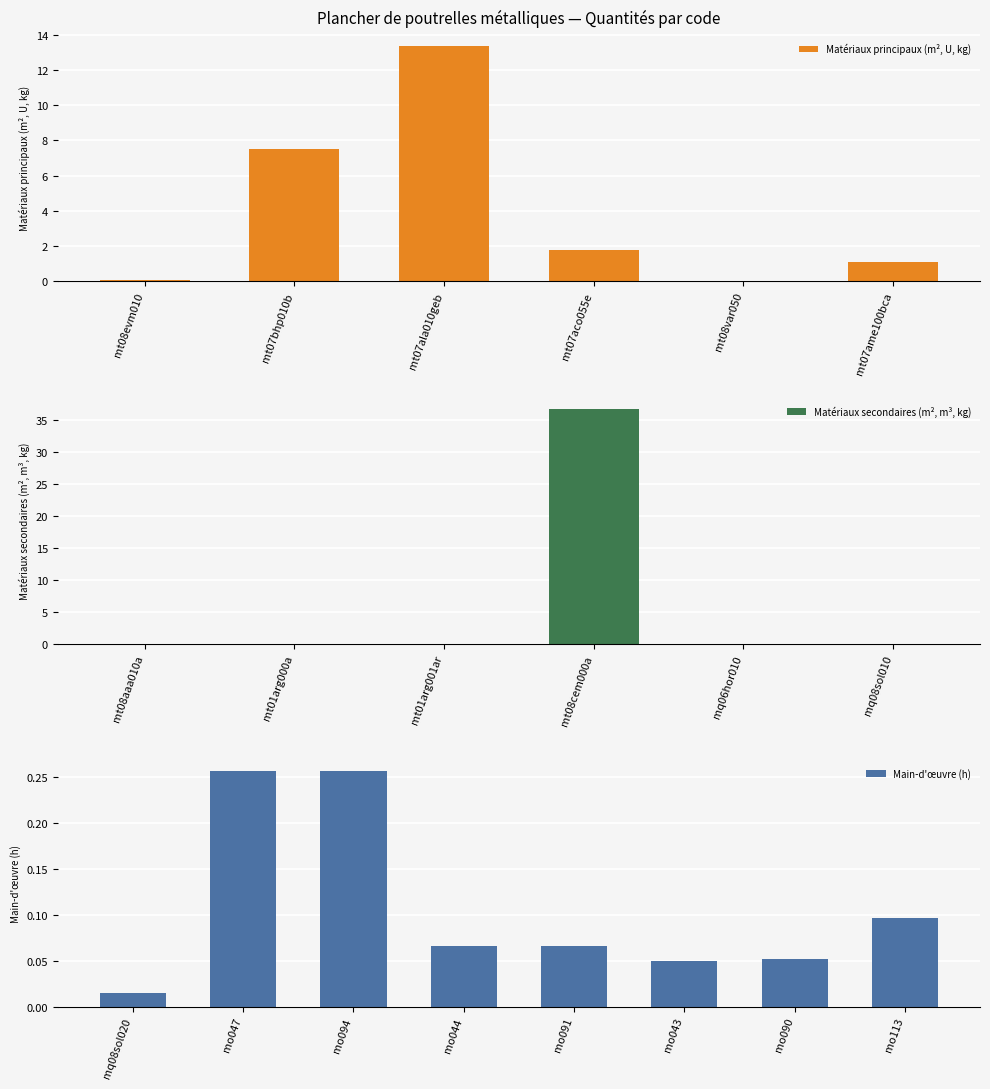

The value of Matériaux principaux (m², U, kg) at mt07ala010geb is 13.4. True or false?

True